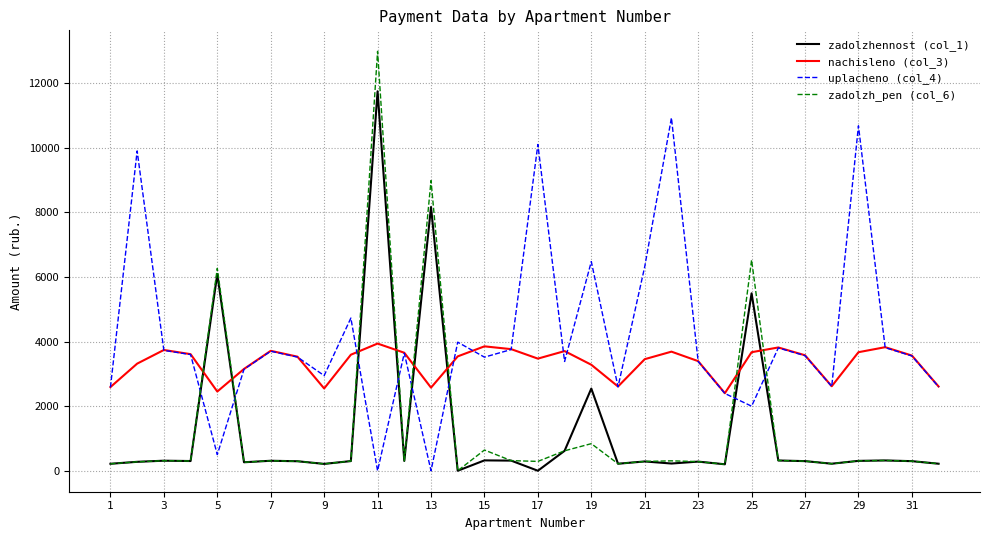

Which series has the largest total across all categories?

uplacheno (col_4)